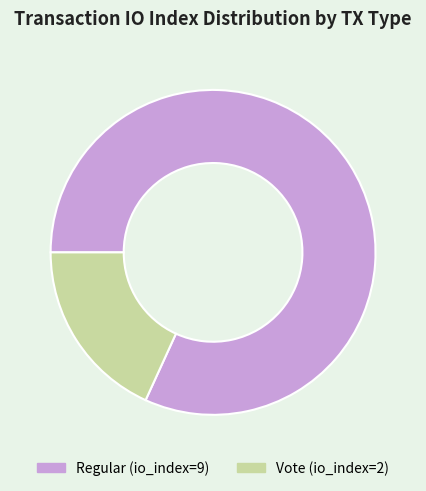

Between Regular (io_index=9) and Vote (io_index=2), which is larger?

Regular (io_index=9)